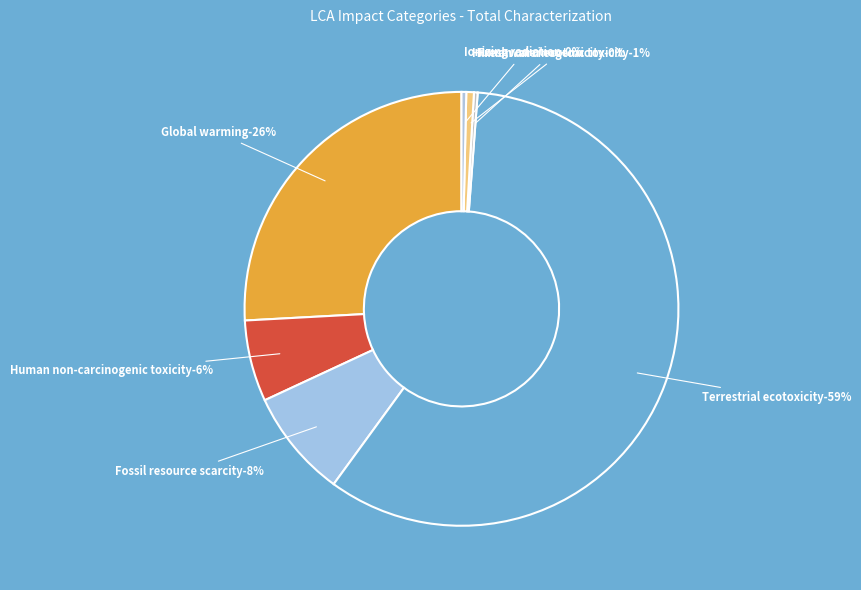

Does Fossil resource scarcity account for over 50% of the chart?

No